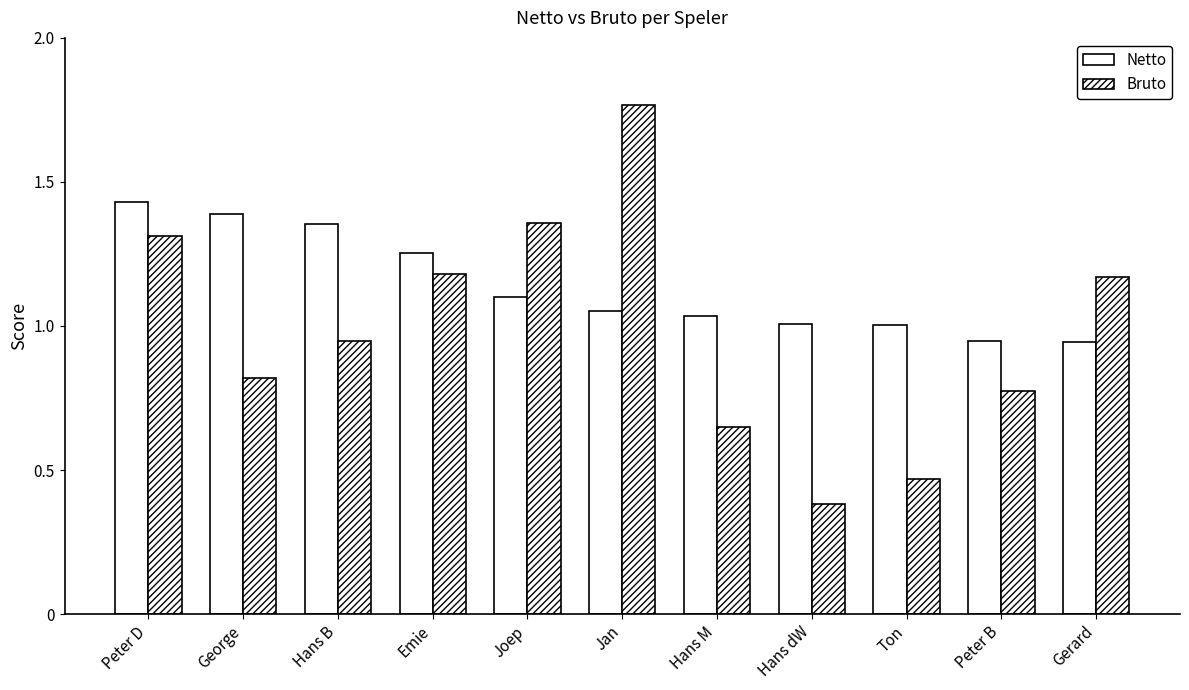

How many bars are there in each group?

2